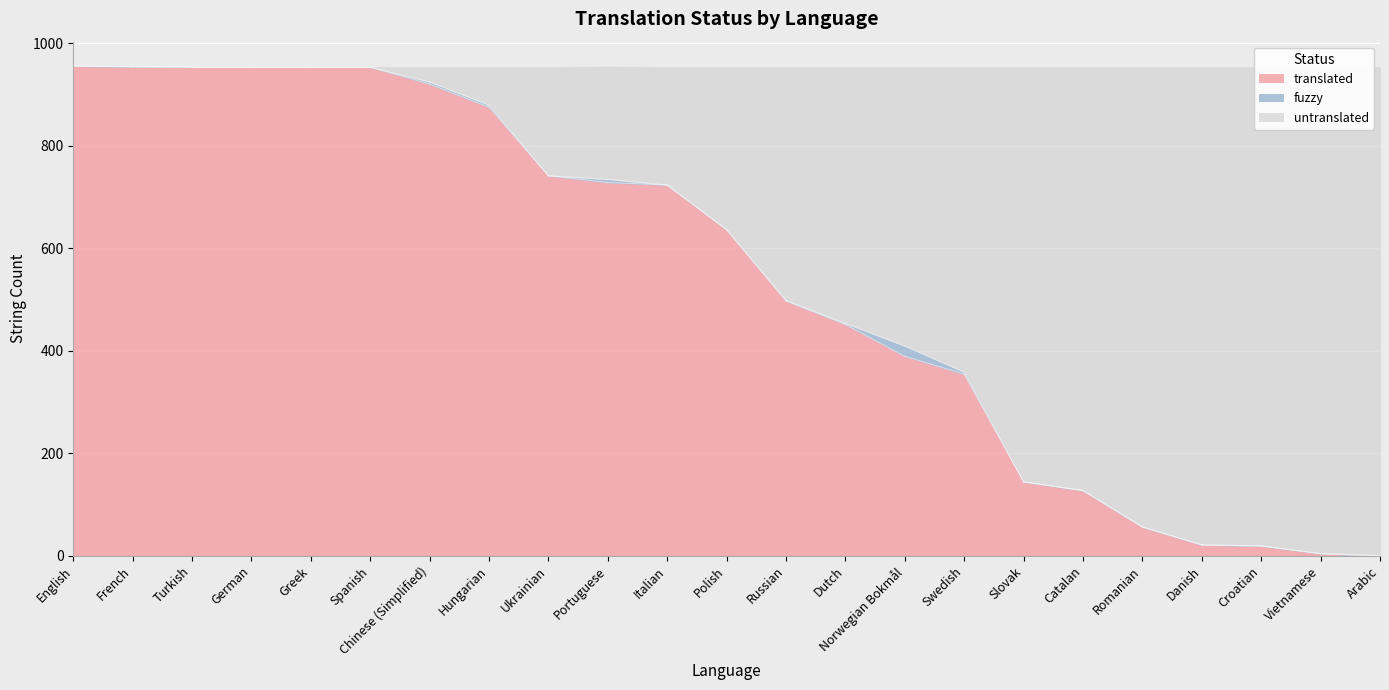

At which category is the sum across all series the highest?

English